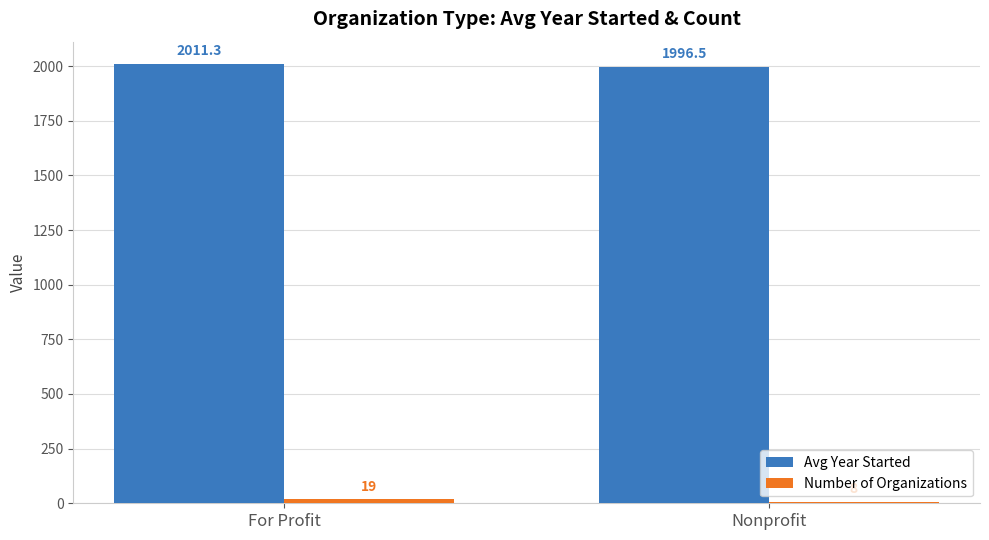

What is the greatest value displayed?

2011.3